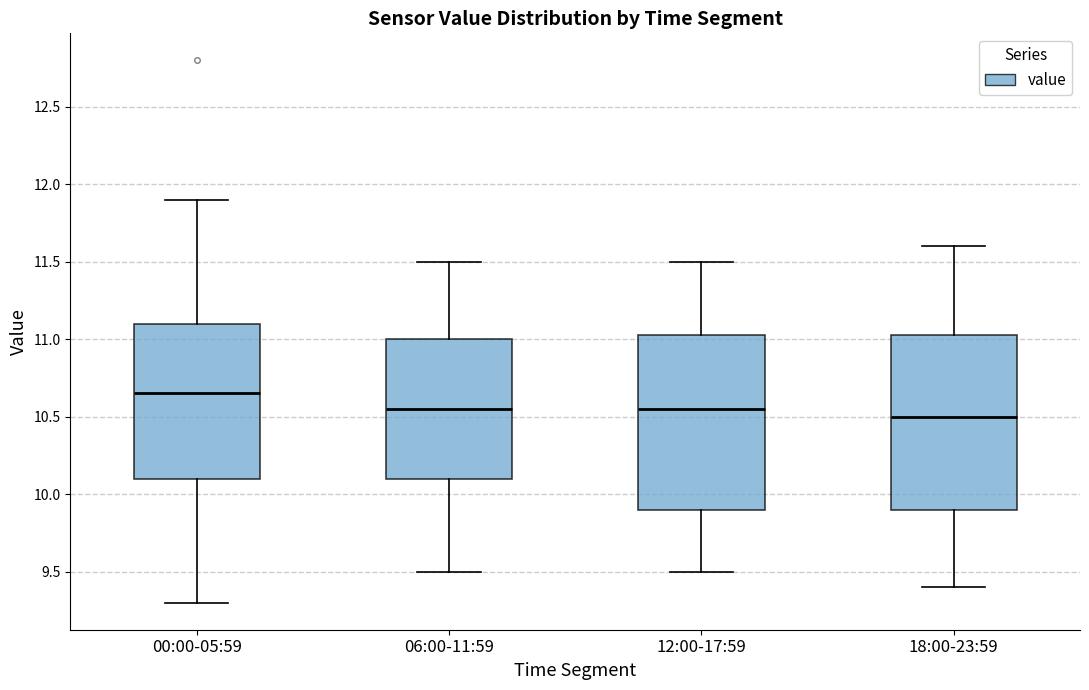

Where is the upper edge of the box for 06:00-11:59 on the y-axis? The values are not printed on the chart, so give them approximately, as read against the axis.

11.00